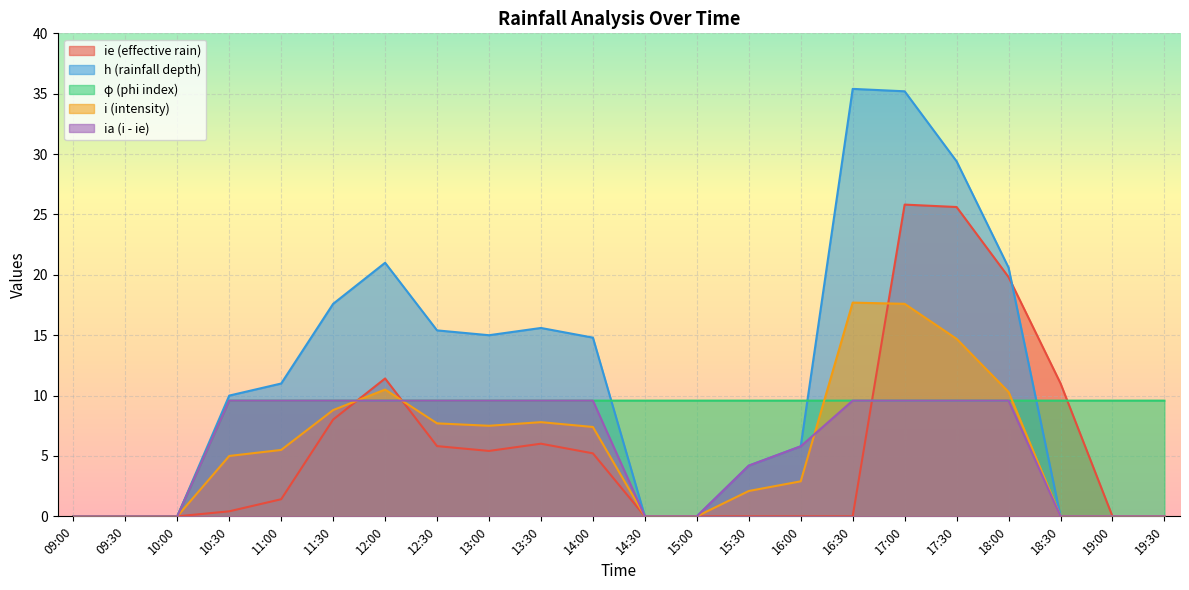

Which series has the largest range (max minus min)?

h (rainfall depth)